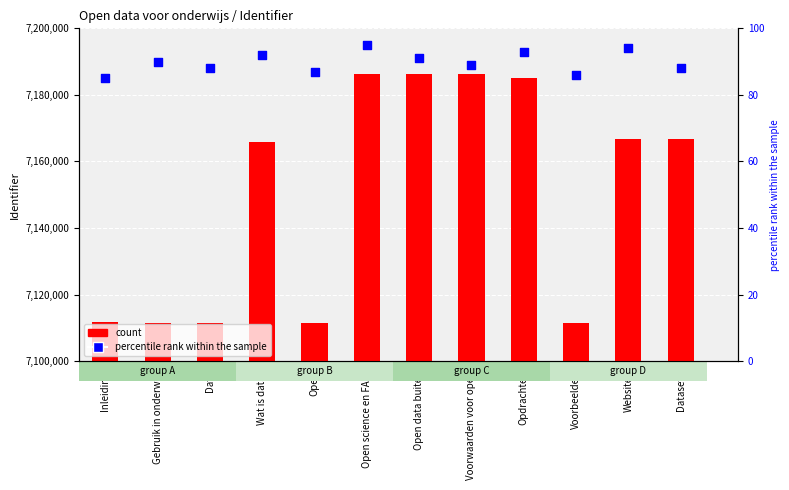

What are all the series names shown in the legend?

count, percentile rank within the sample